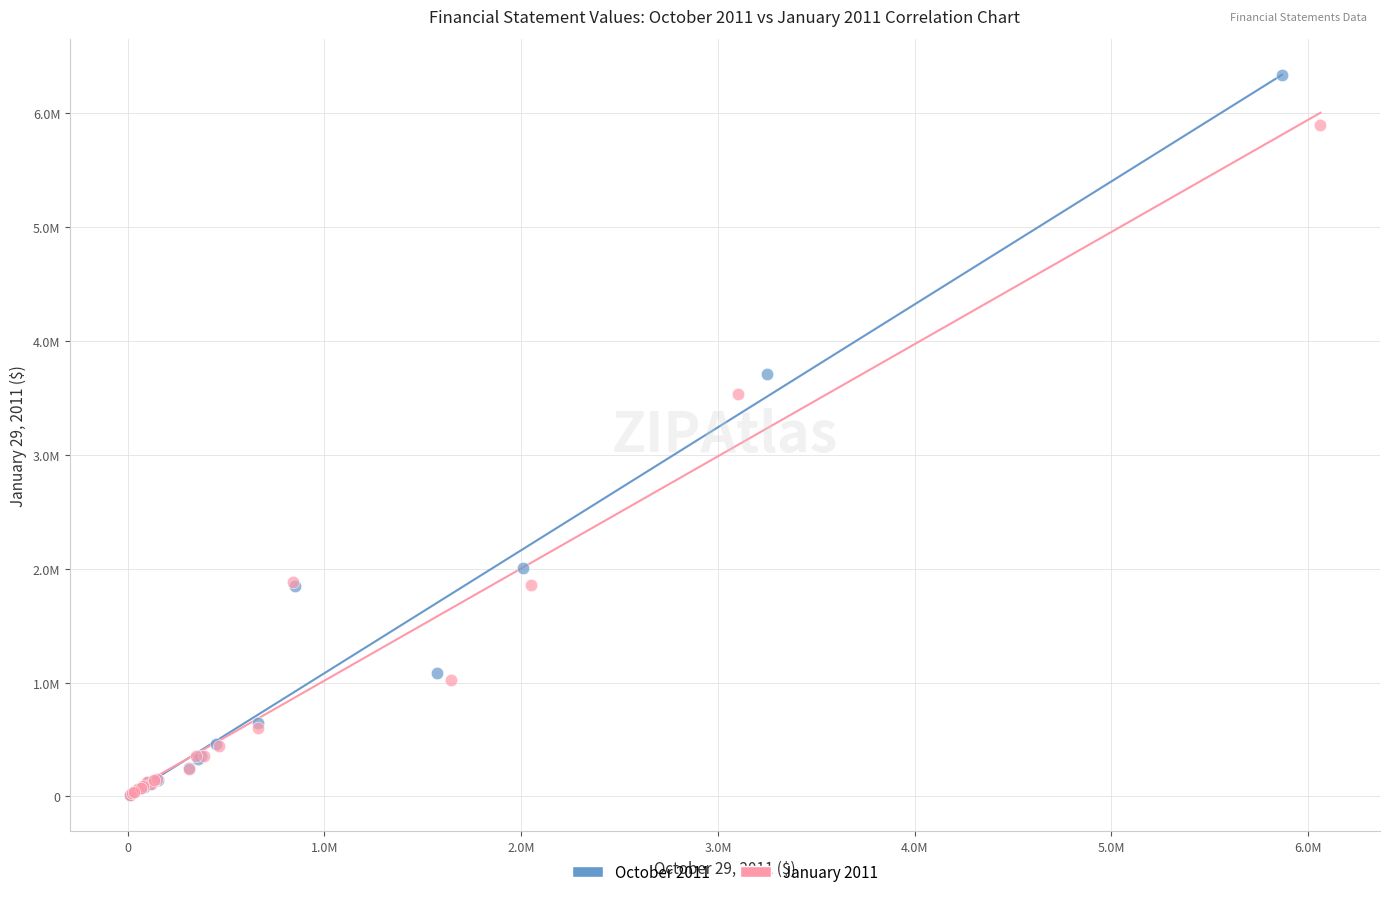

What are all the series names shown in the legend?

October 2011, January 2011